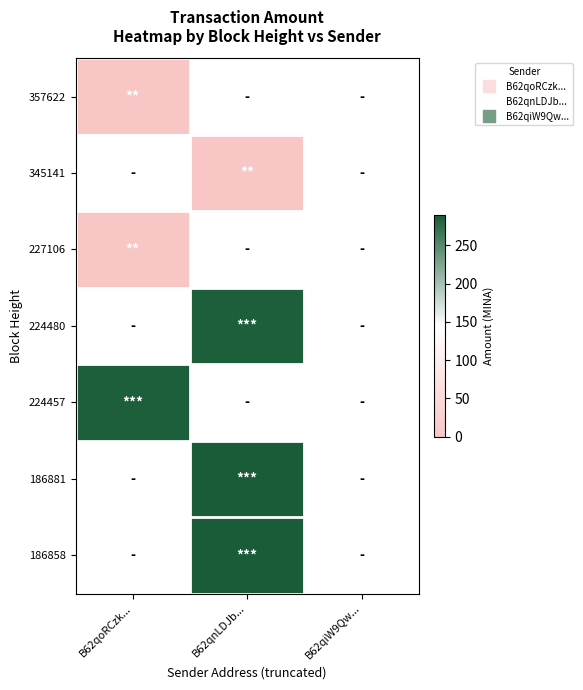

How many series are shown in this chart?

7